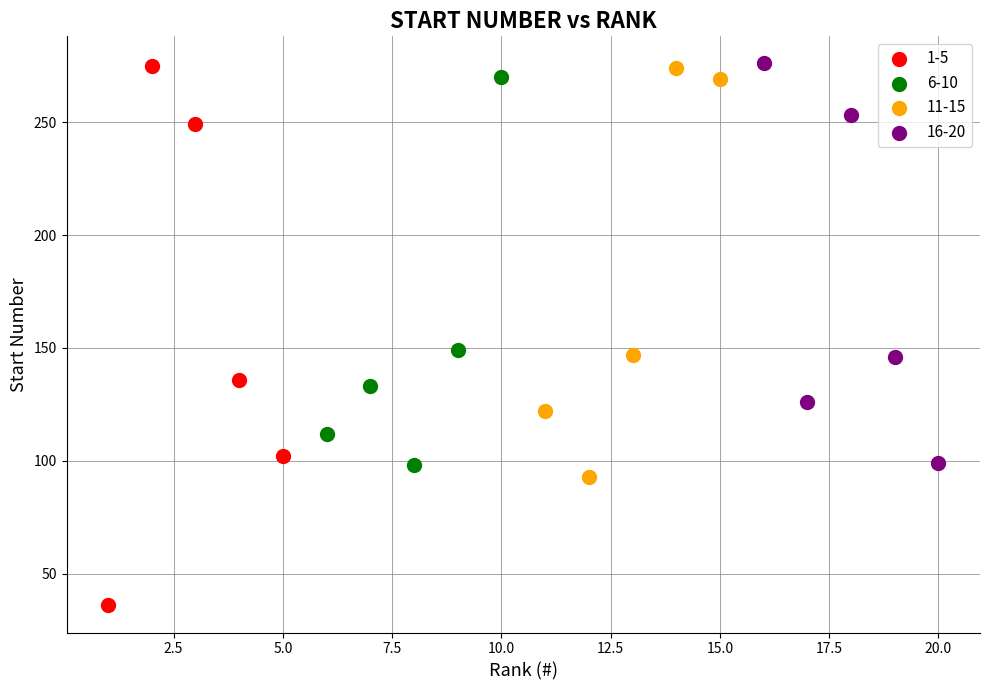

What are all the series names shown in the legend?

1-5, 6-10, 11-15, 16-20